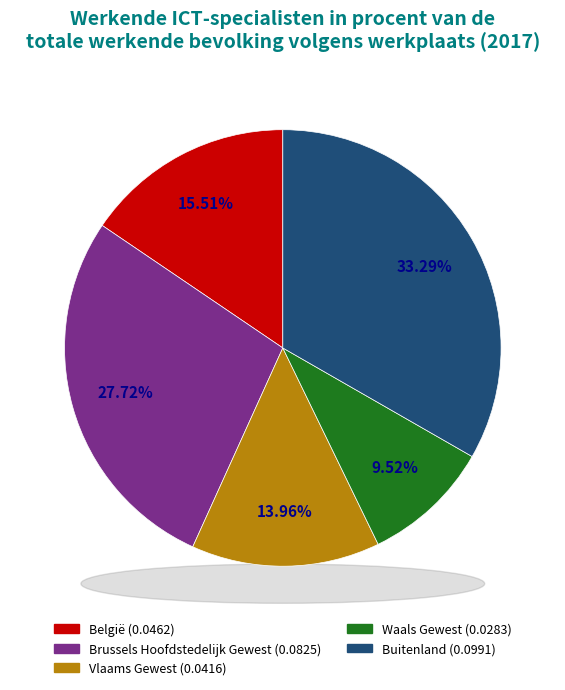

To the nearest percent, what percentage of the pie is België?

16%